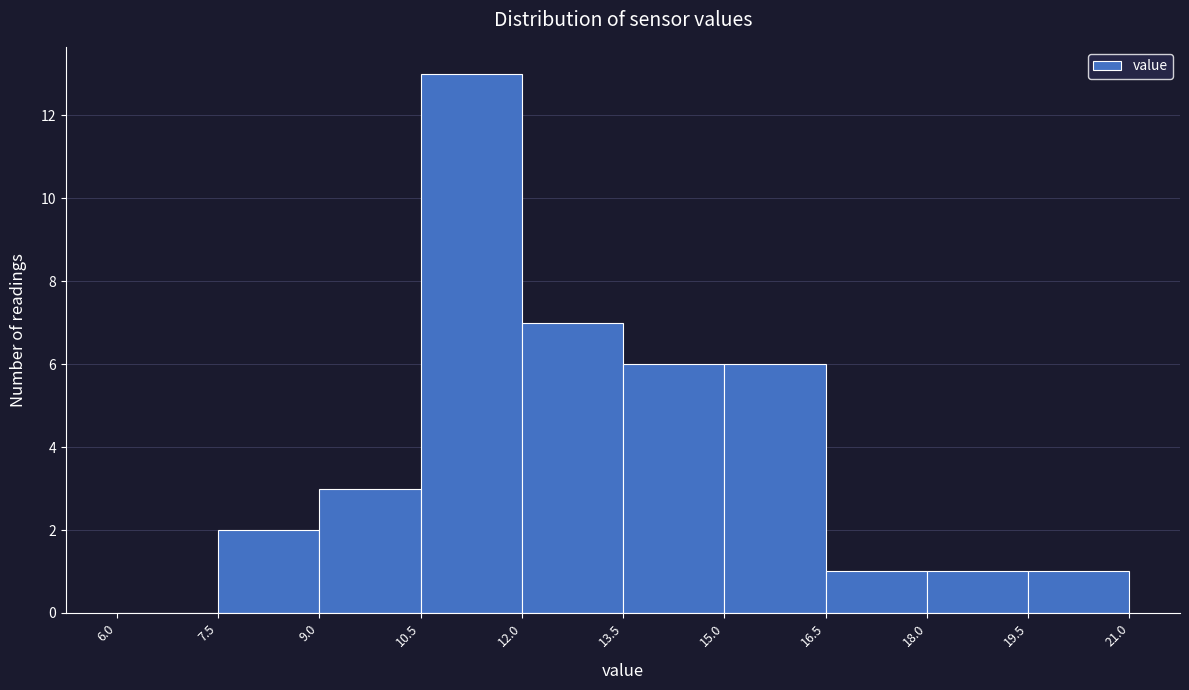

How tall is the bar that spans 15.0 to 16.5 on the x-axis? The values are not printed on the chart, so give them approximately, as read against the axis.

6